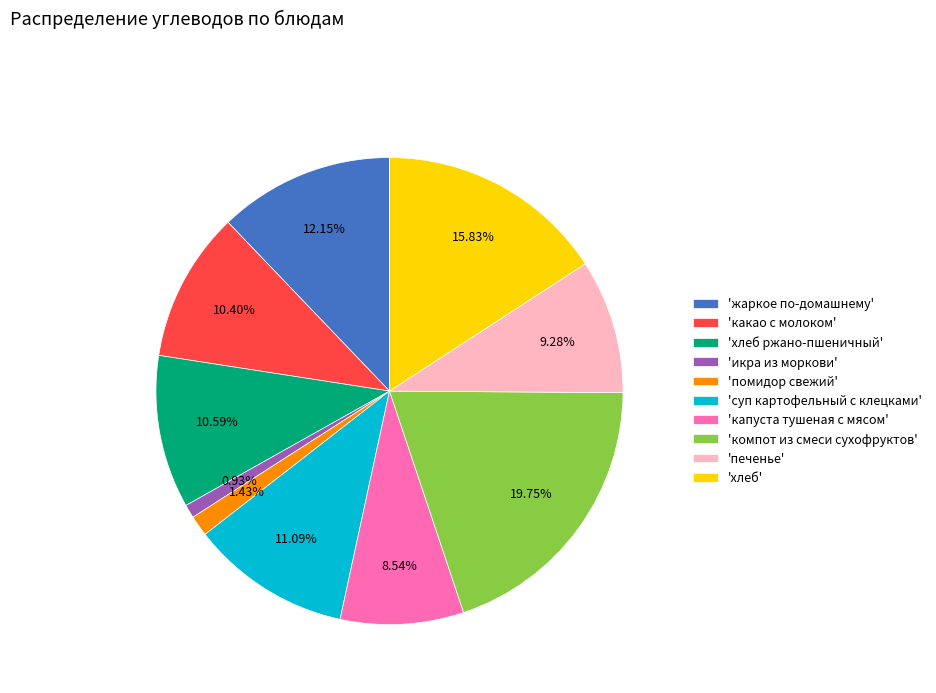

Is the sum of 'компот из смеси сухофруктов' and 'суп картофельный с клецками' greater than half?

No